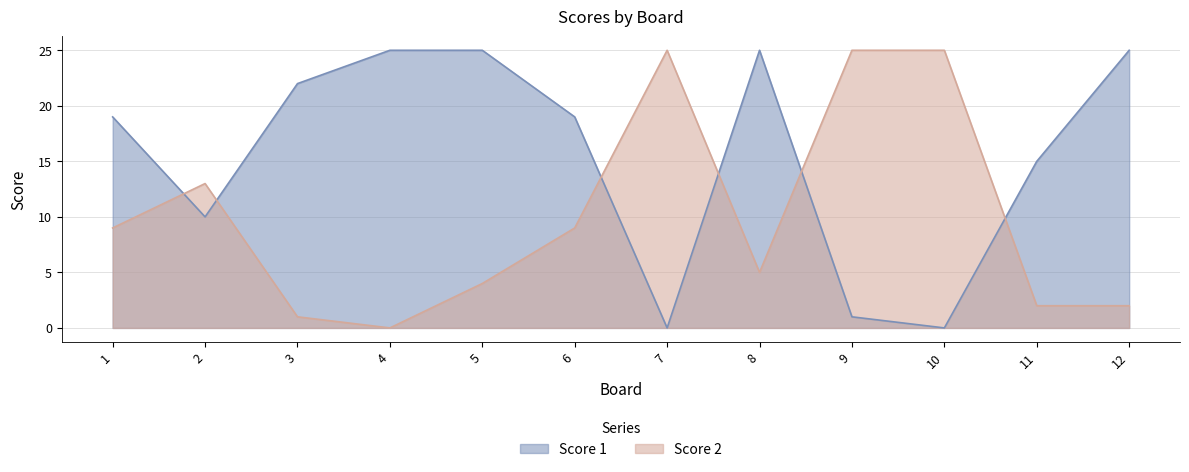

How many data points does each series have?

12